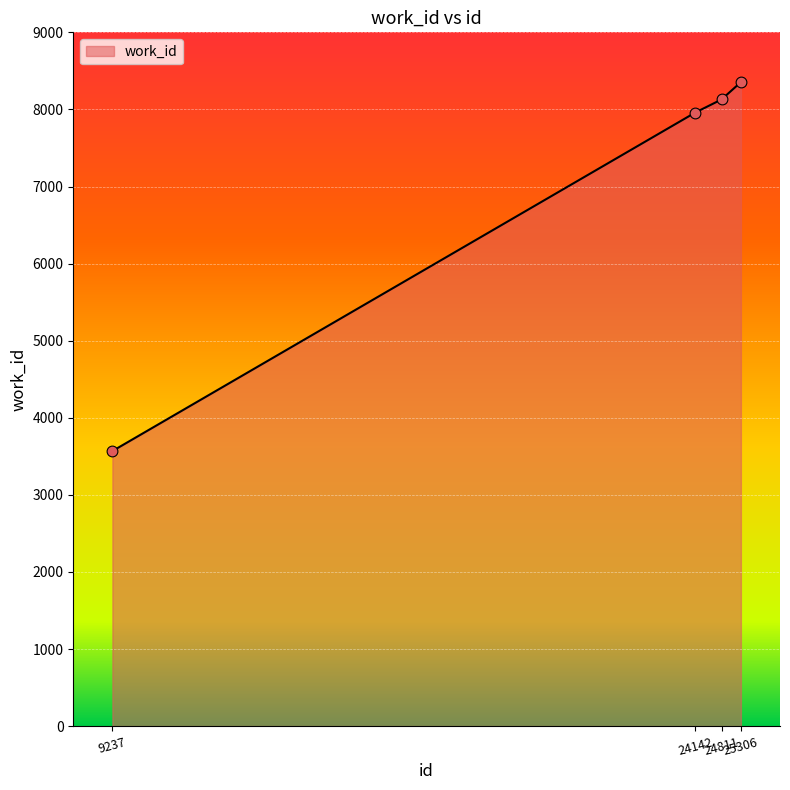

Approximately how many times larger is the value at 24142 compared to 25306?

1.0